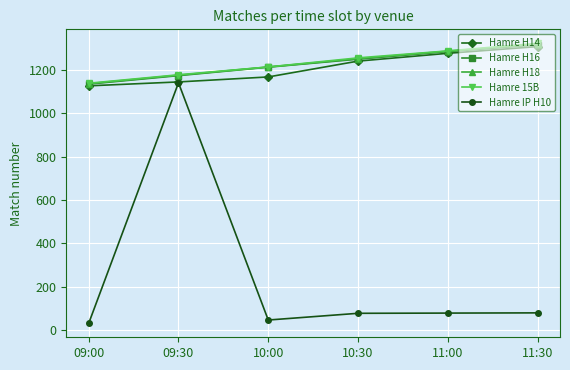

Is it true that Hamre H18 equals 1137 at 09:00?

True